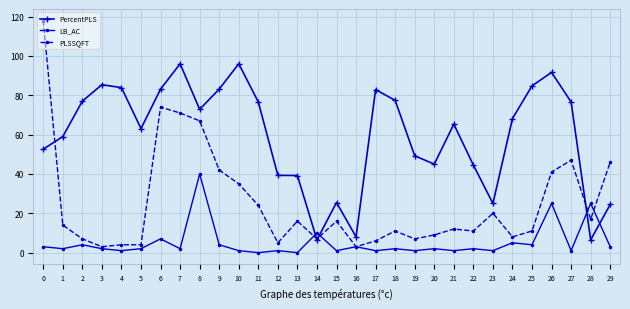

How many lines are shown in the chart?

3